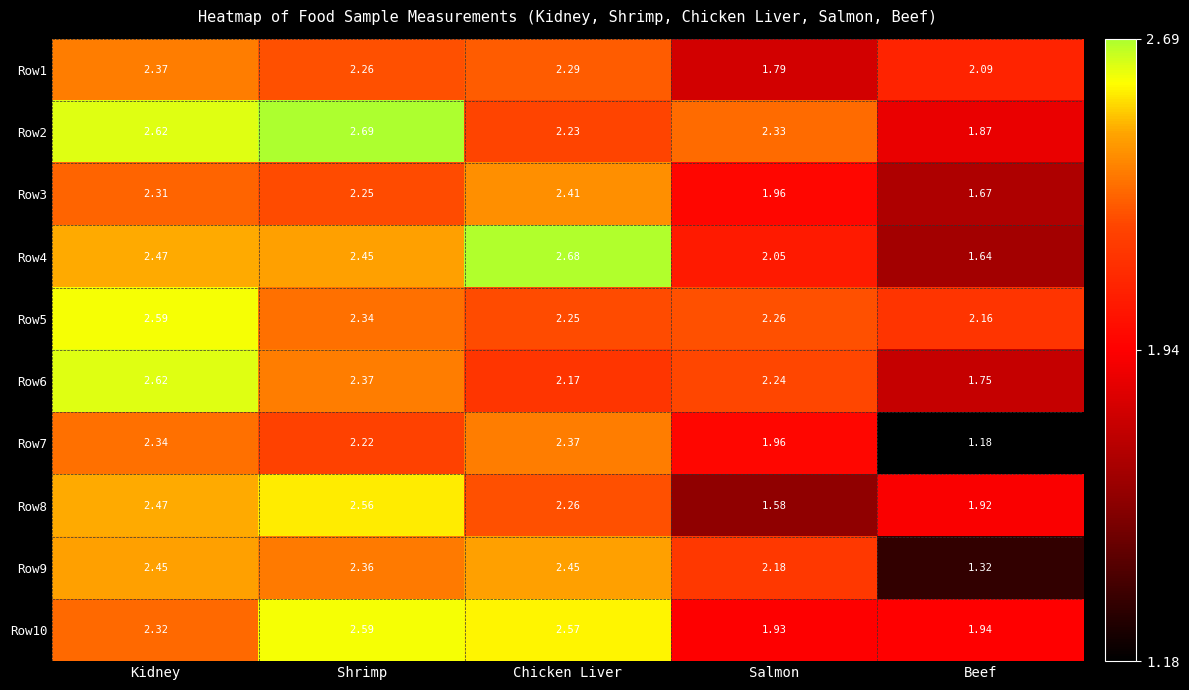

At which category does the chart reach its peak across all series?

Shrimp